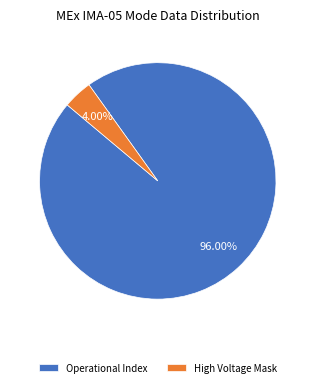

Is there any slice that represents more than half of the pie?

Yes